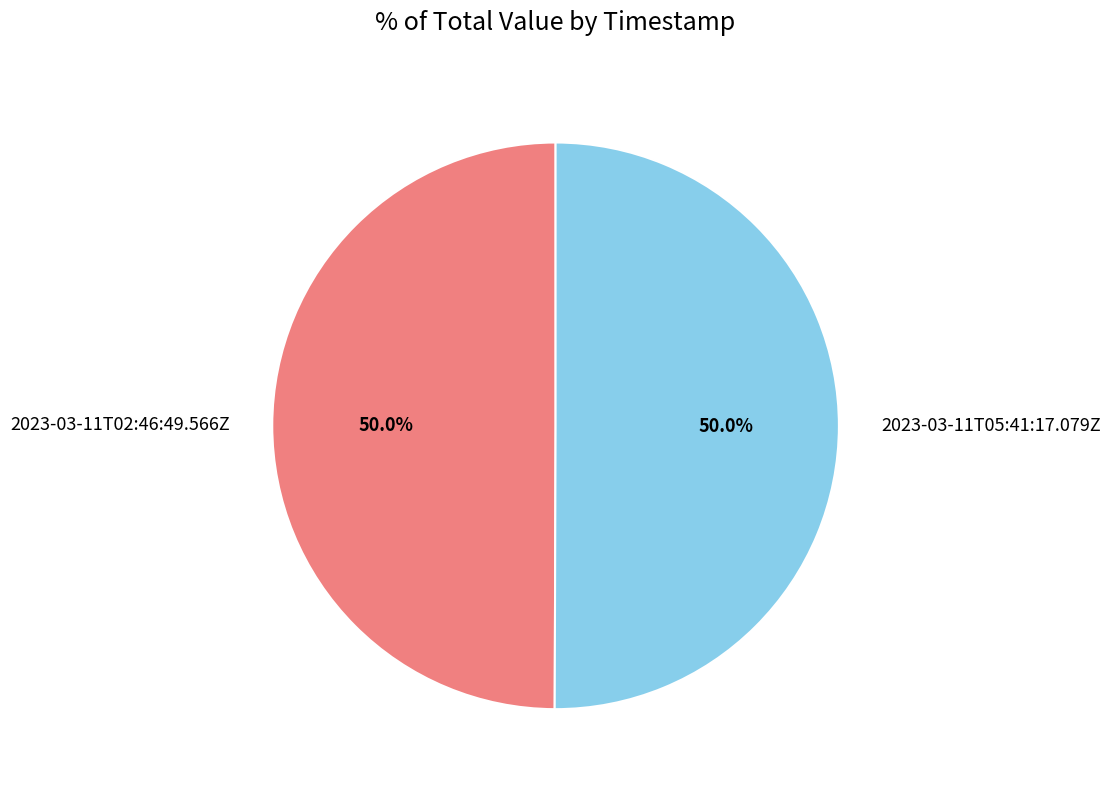

Approximately how many times larger is the value at 2023-03-11T02:46:49.566Z compared to 2023-03-11T05:41:17.079Z?

1.0